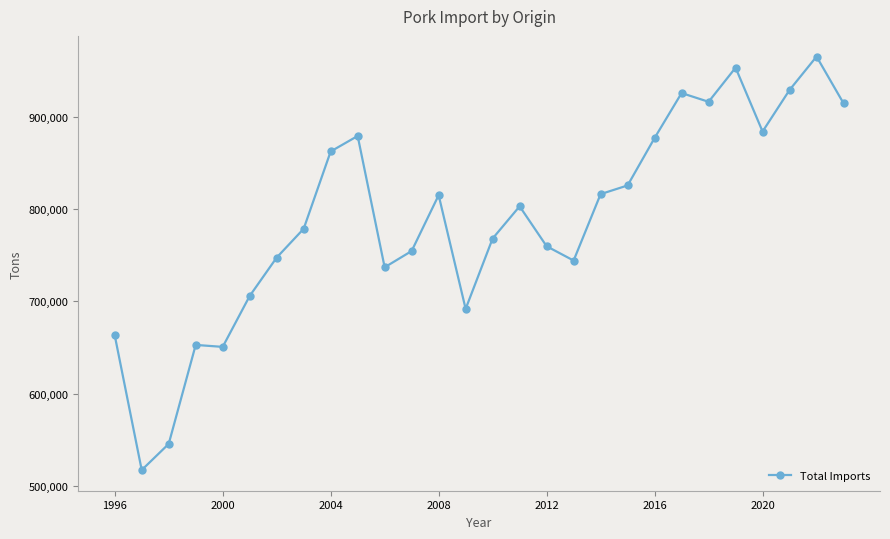

What is the minimum value shown in the chart?

517449.1